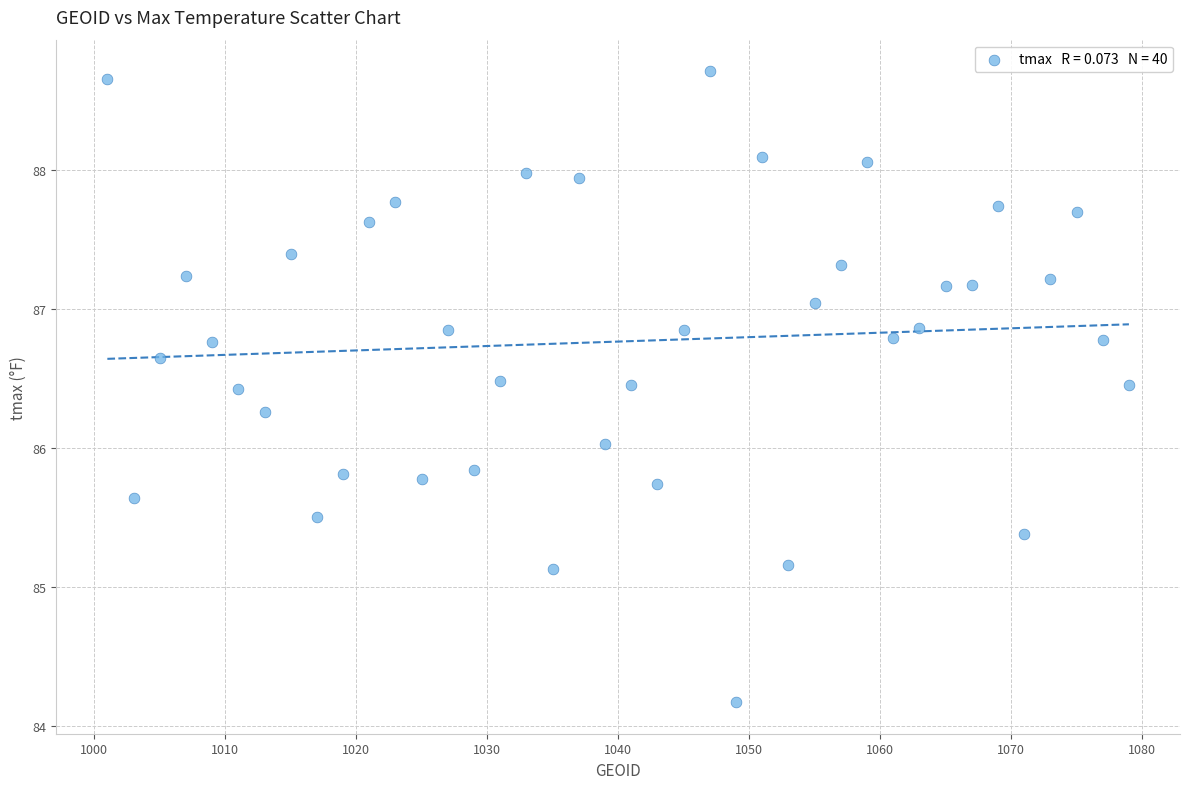

What is the range of X values (max minus min)?

78.0